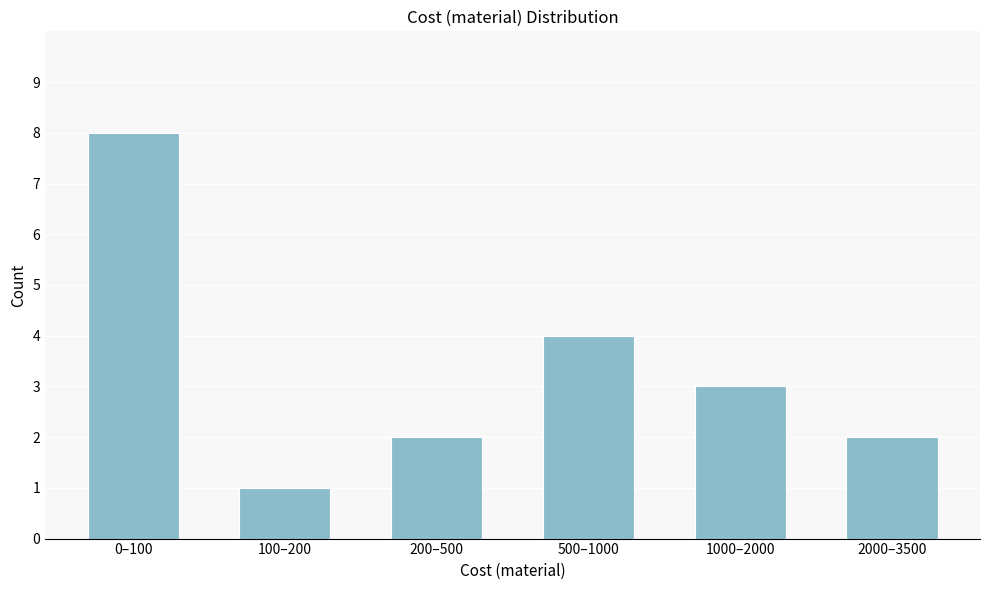

Reading left to right, list all the values displayed in this chart.

0–100=8	100–200=1	200–500=2	500–1000=4	1000–2000=3	2000–3500=2